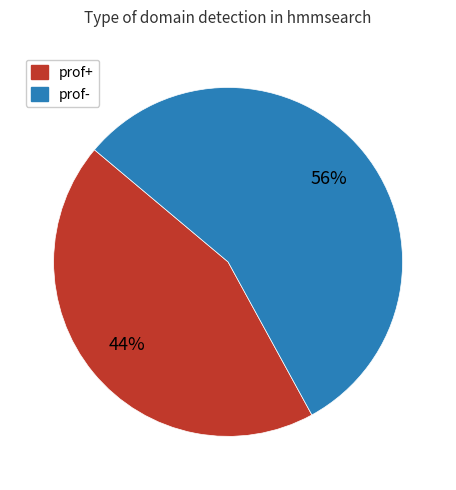

Which has a higher value, prof+ or prof-?

prof-